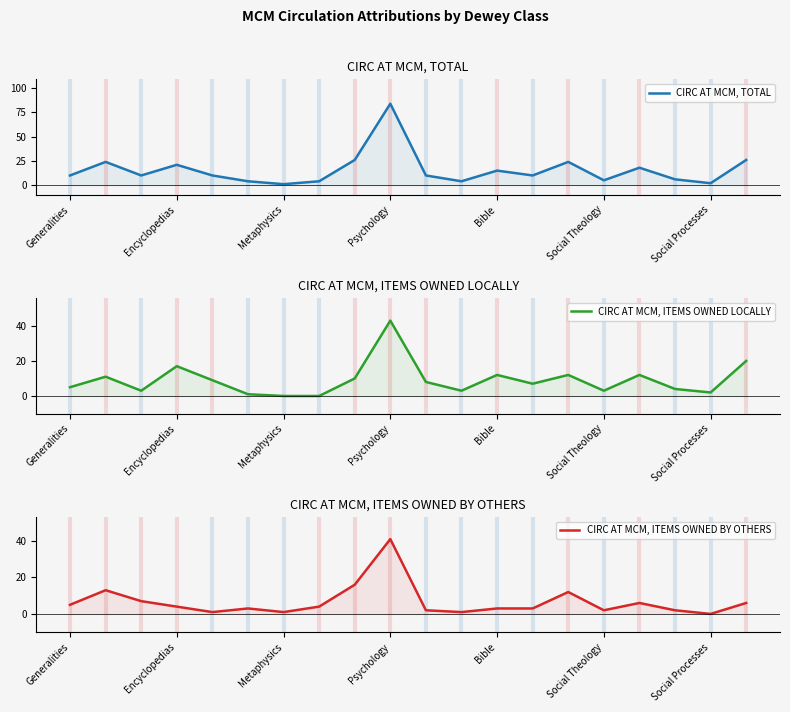

Which series has the largest total across all categories?

CIRC AT MCM, TOTAL